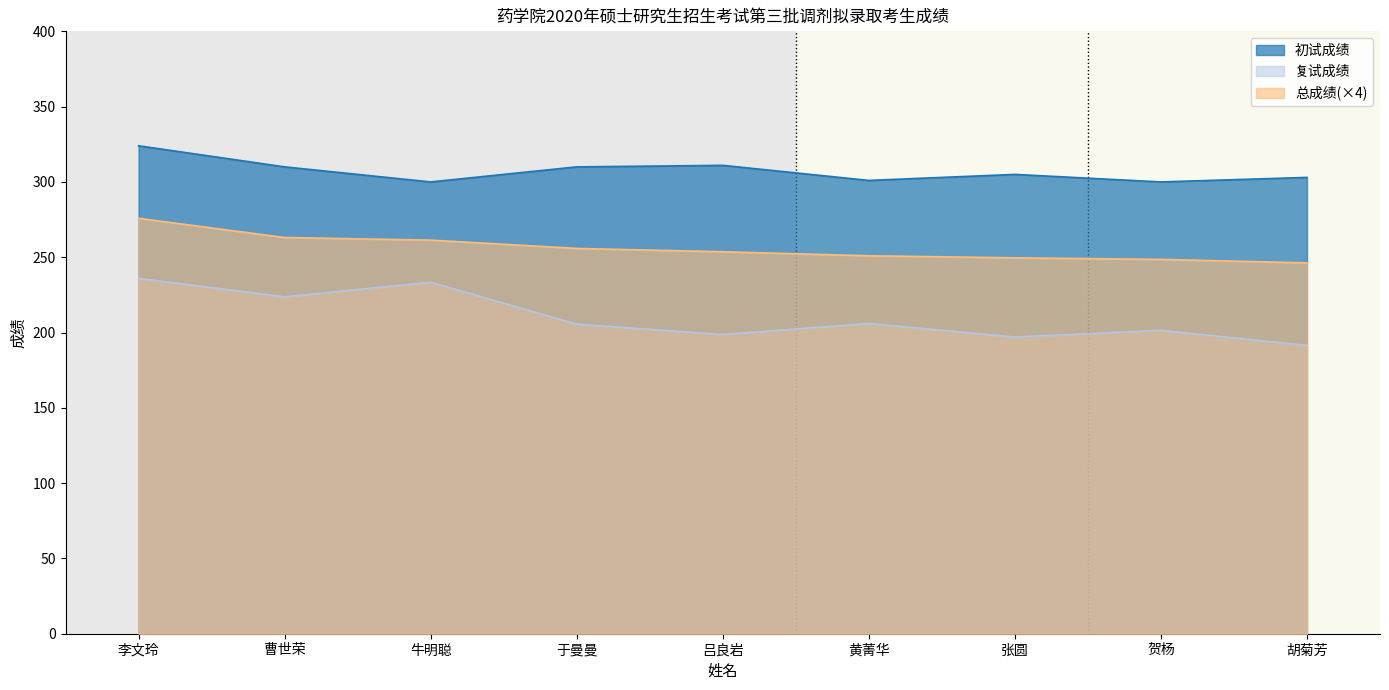

Does the chart have visible grid lines?

No